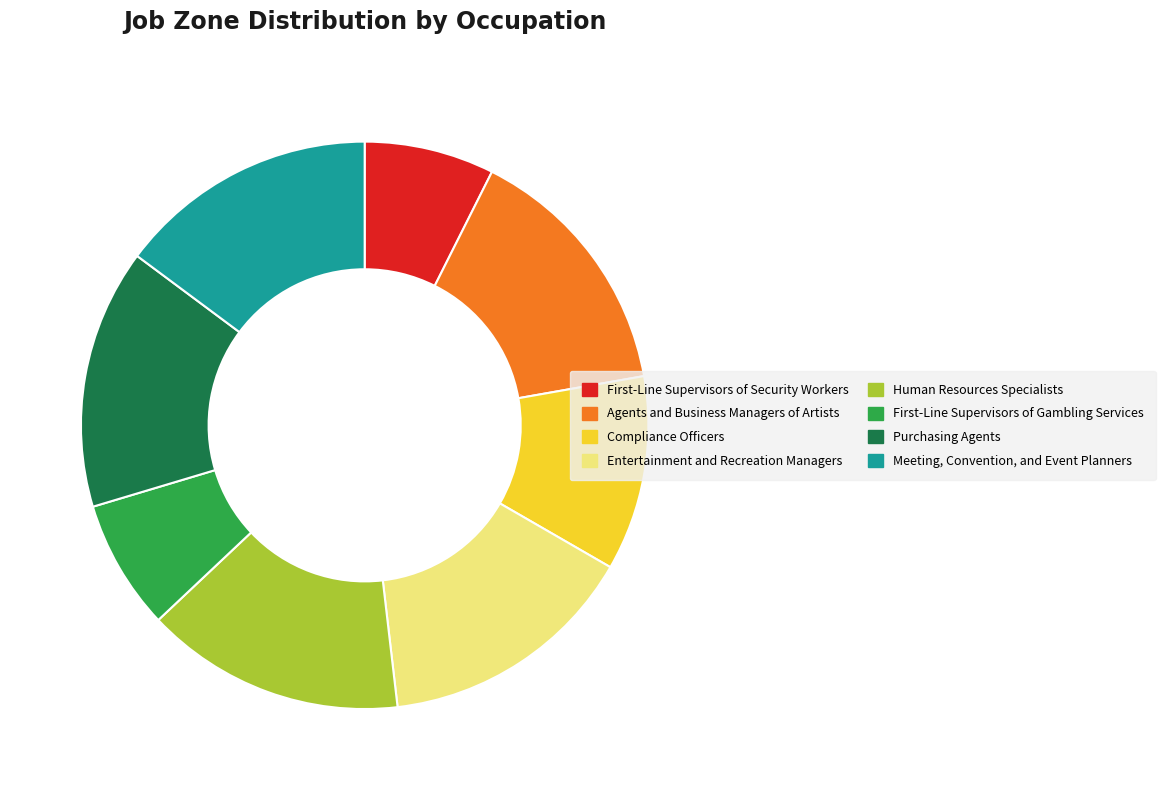

Combined, do Meeting, Convention, and Event Planners and Compliance Officers account for over 50%?

No